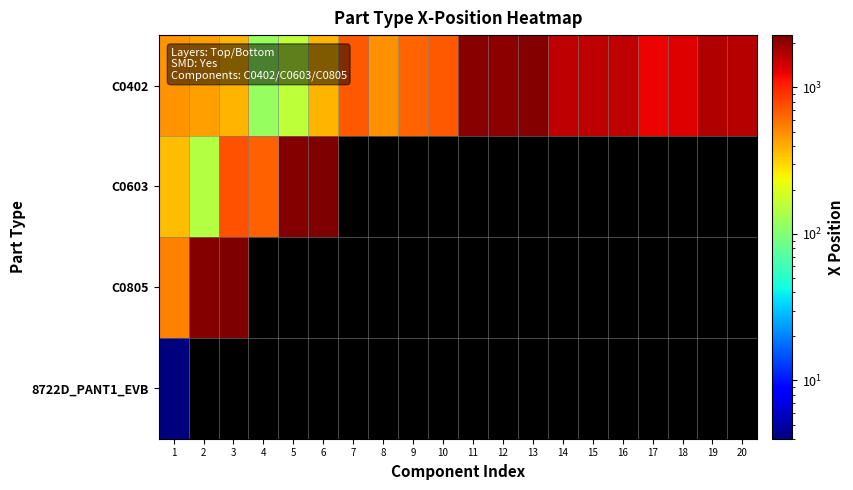

How many categories are shown in the chart?

20